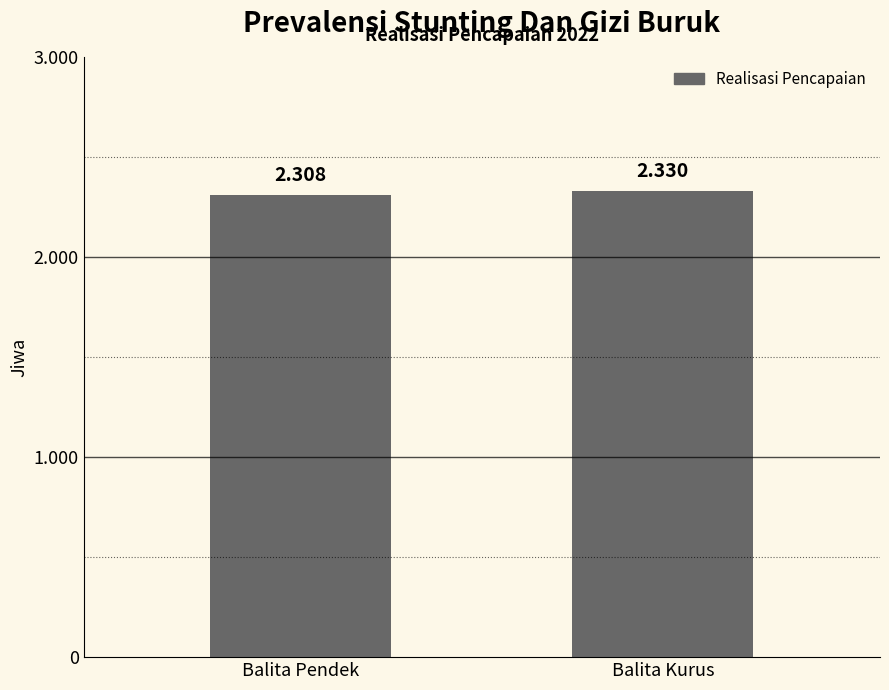

How many series are shown in this chart?

1